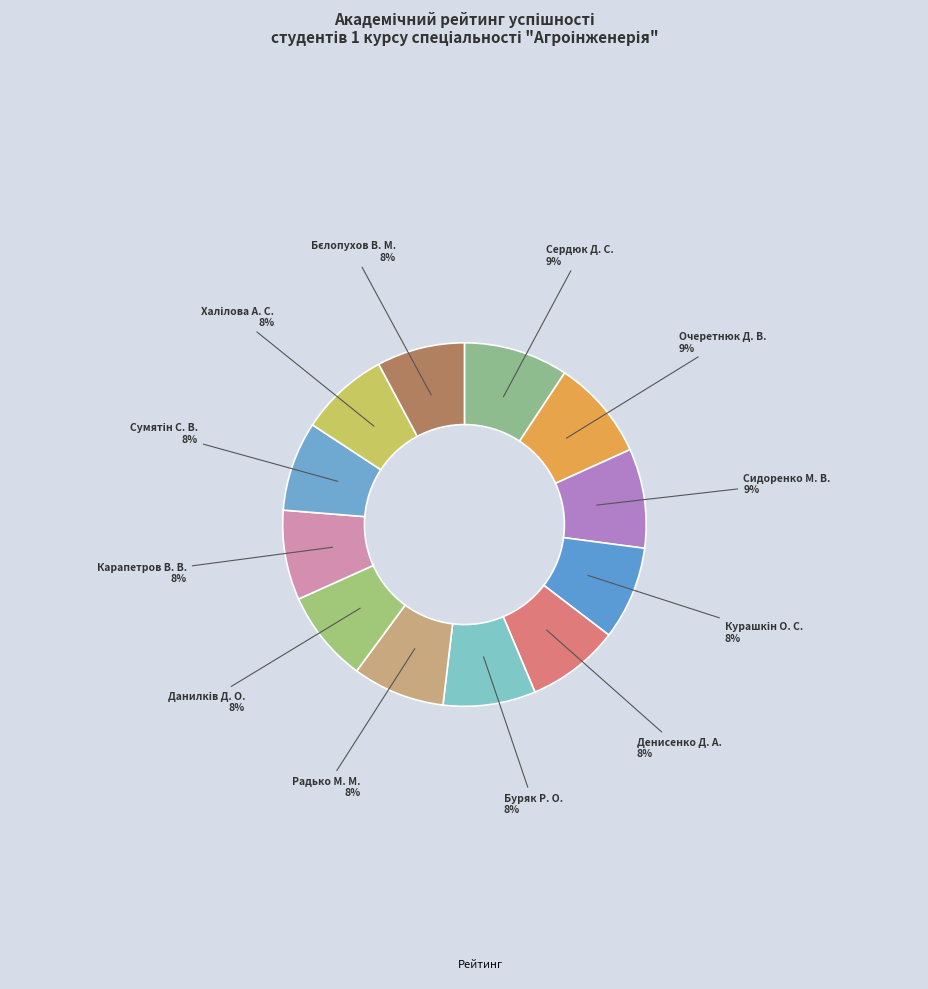

How many segments does this pie chart have?

12